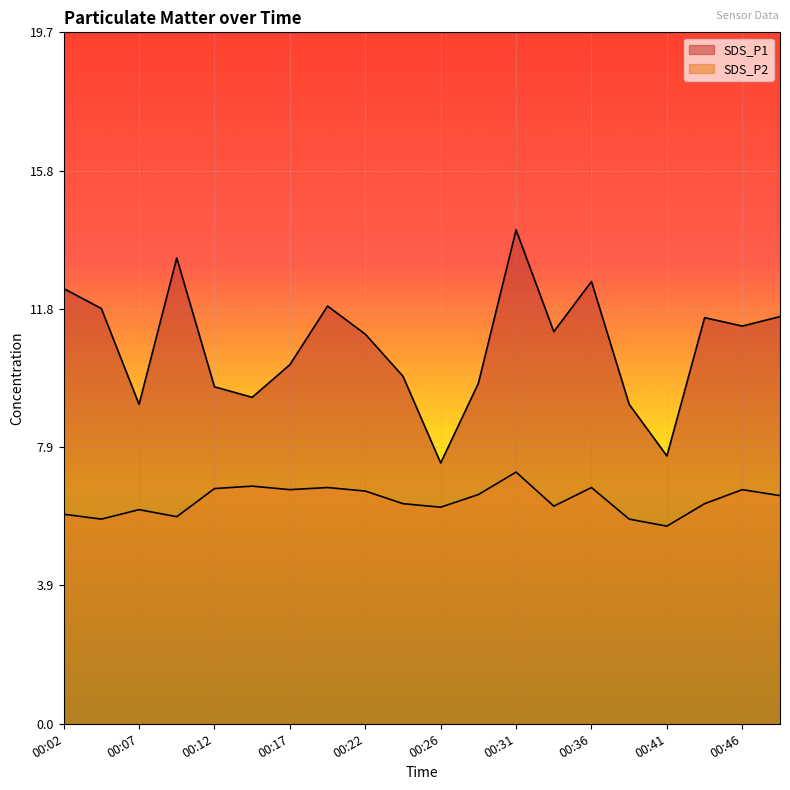

At which label is SDS_P1 closest to 10?

00:24